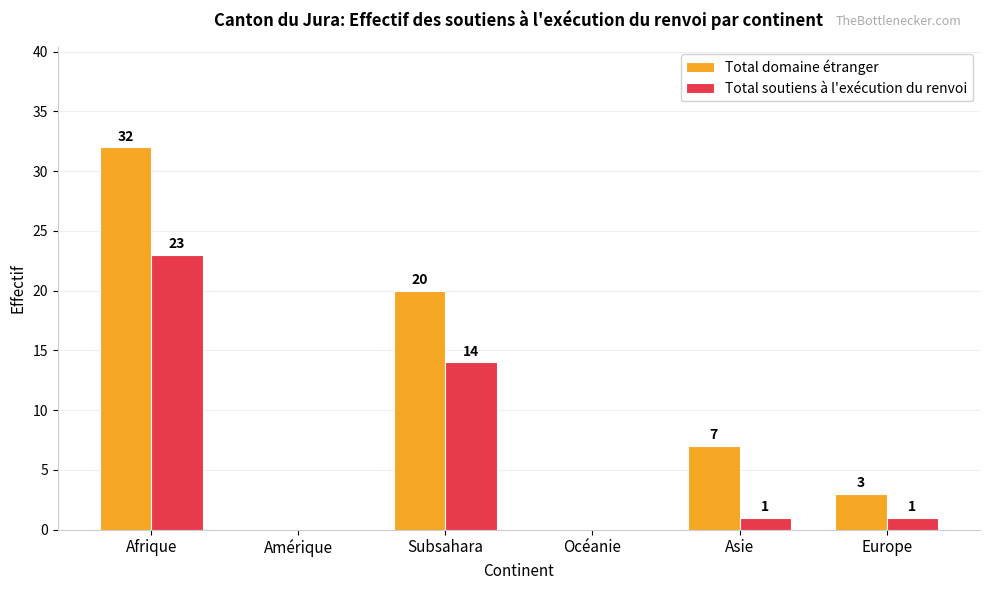

What is the maximum value for Total soutiens à l'exécution du renvoi?

23